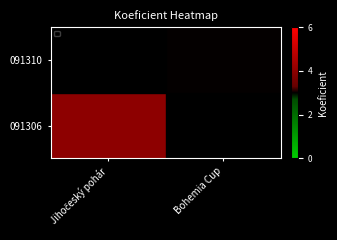

What is the approximate value at Bohemia Cup?

3